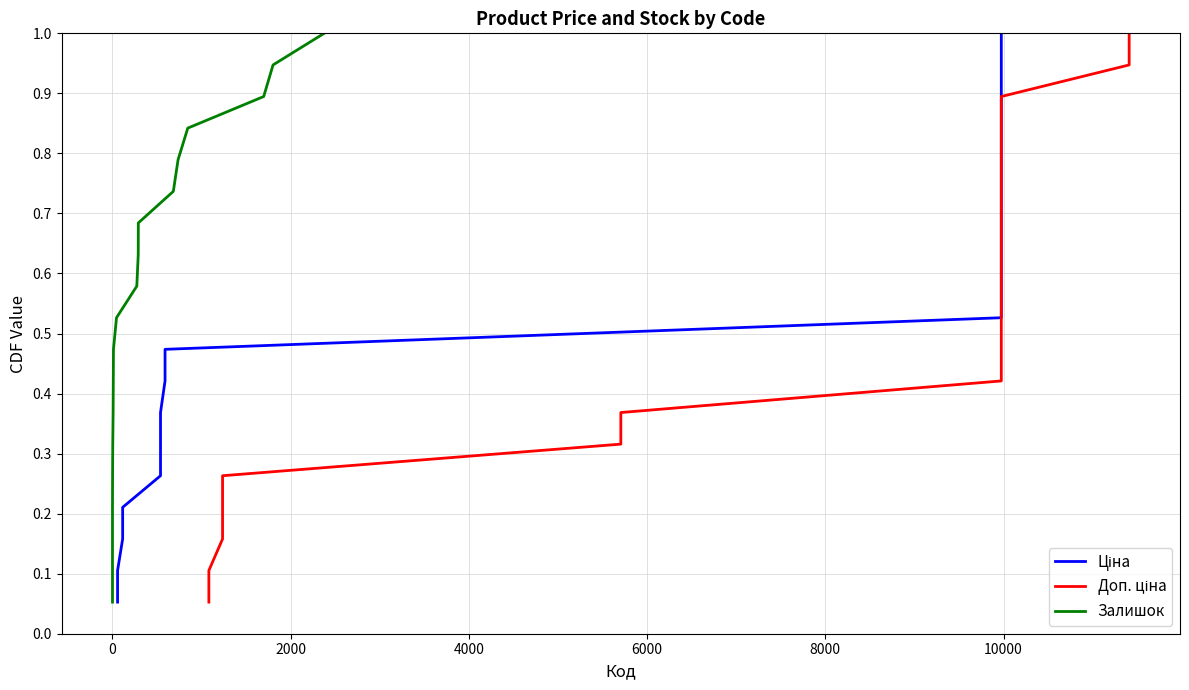

True or false: Залишок and Доп. ціна intersect in this chart.

False